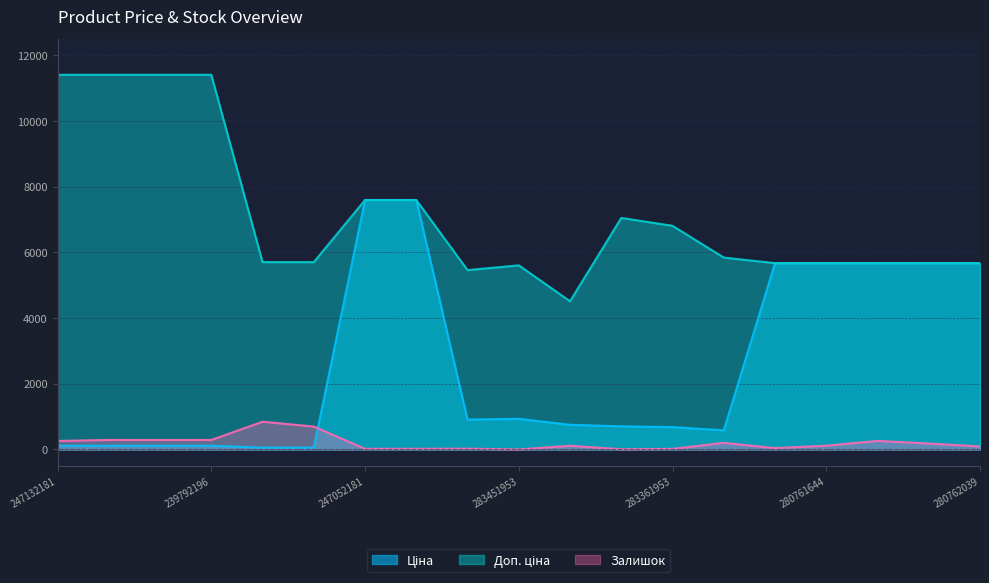

True or false: Залишок and Доп. ціна intersect in this chart.

False